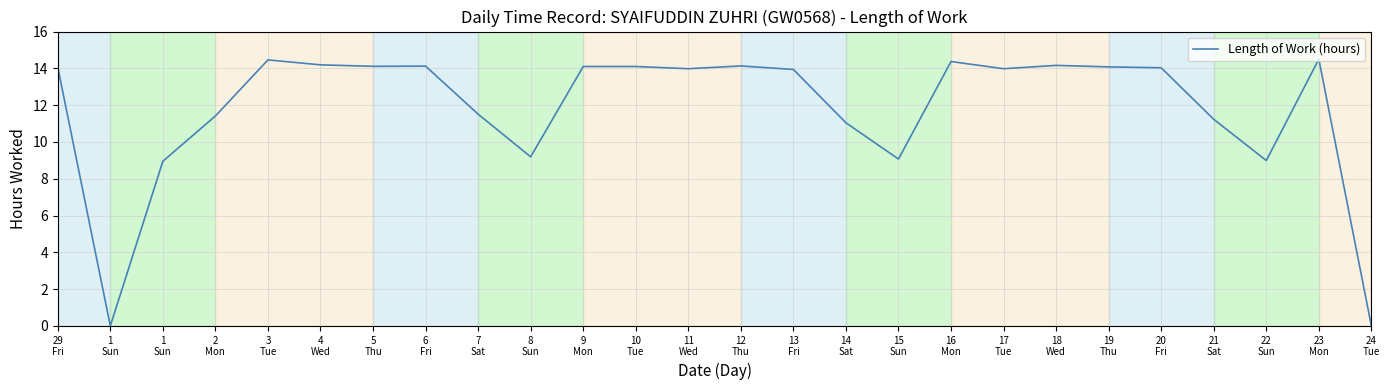

Does the chart have visible grid lines?

Yes